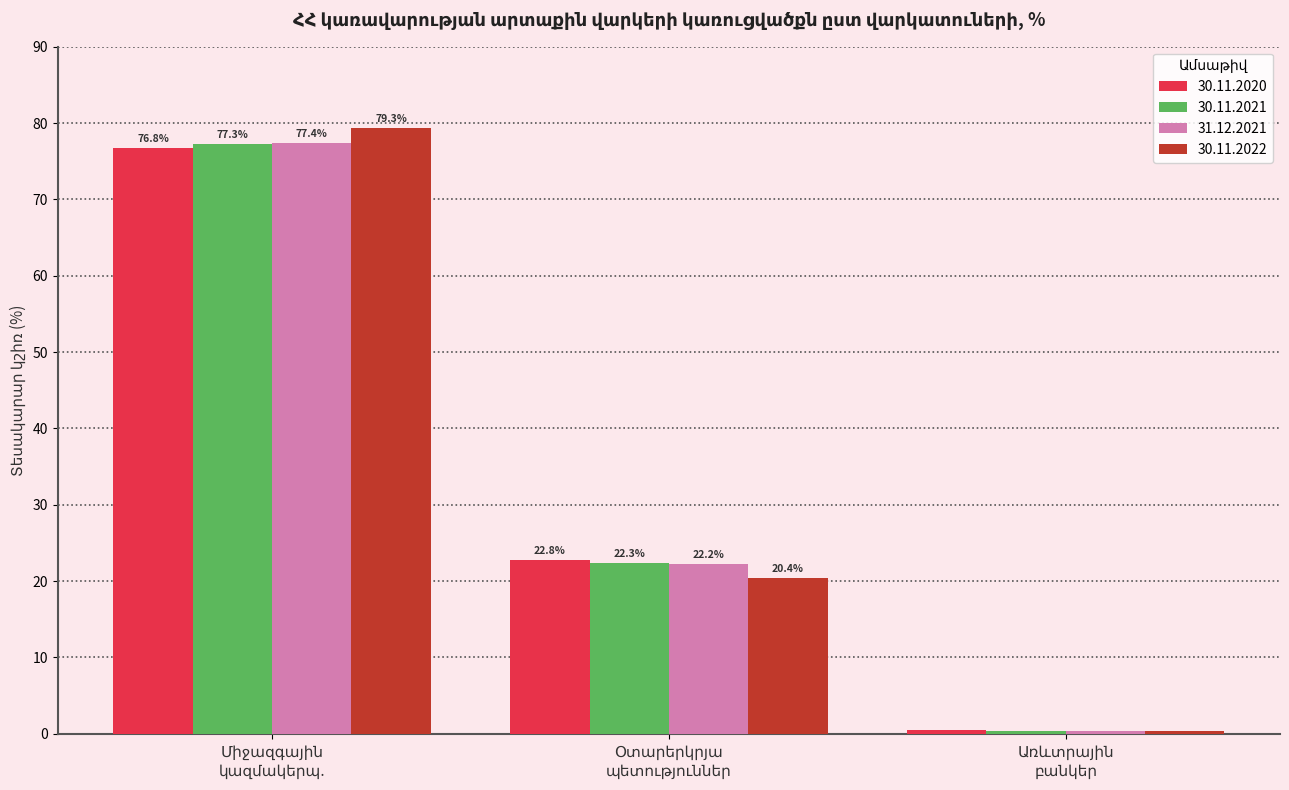

List the series in order of their peak value, highest first.

30.11.2022, 31.12.2021, 30.11.2021, 30.11.2020